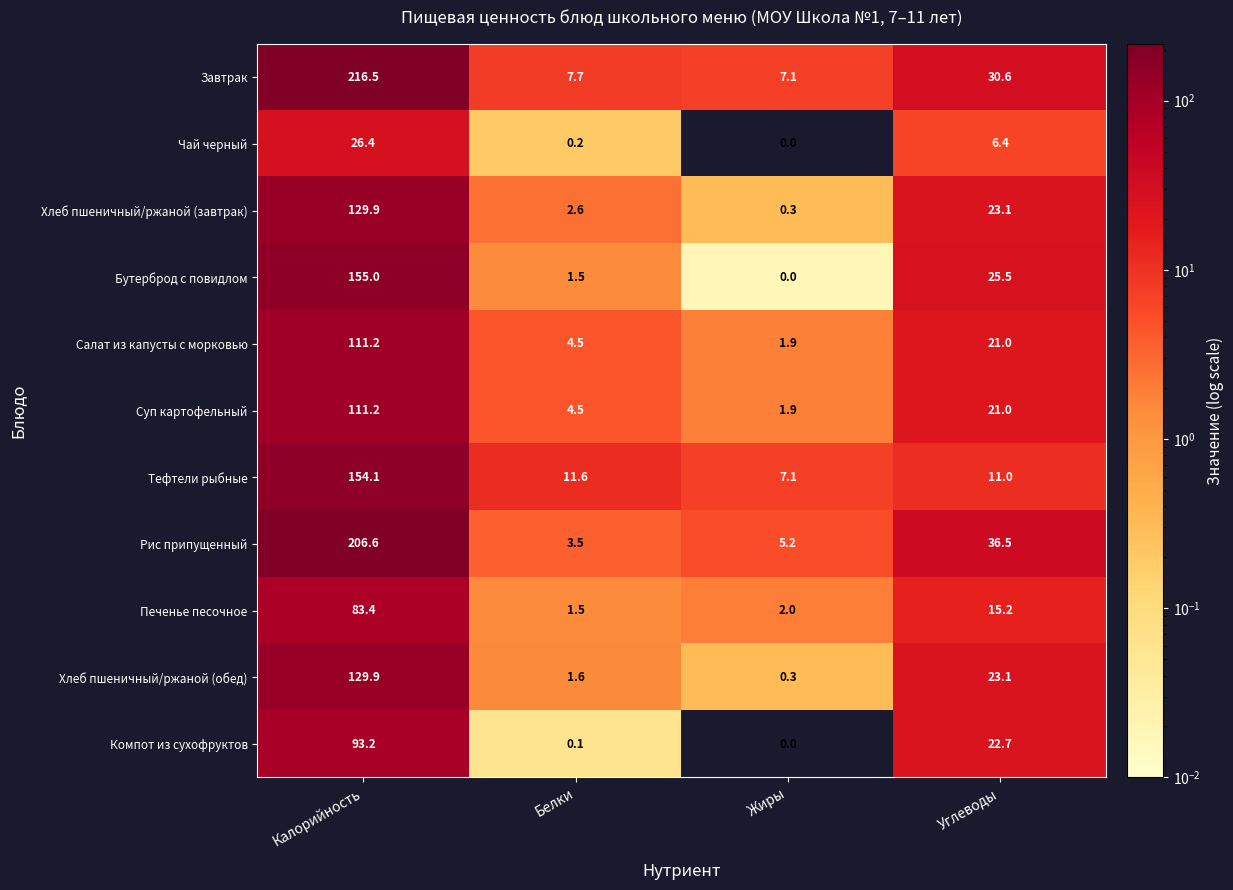

Which series has the largest range (max minus min)?

Завтрак